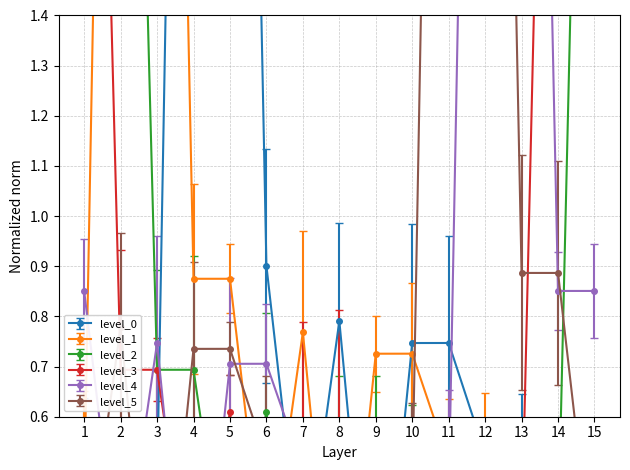

Where is level_2 nearest to the value 1?

3